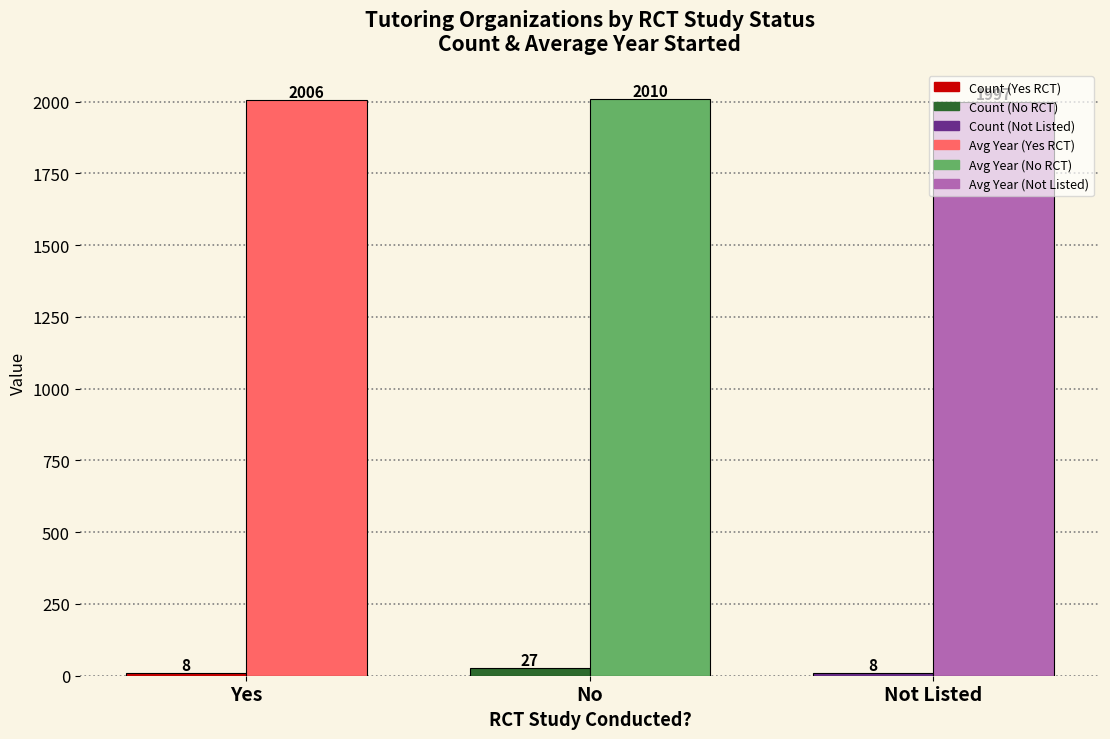

What is the maximum value shown in the chart?

2010